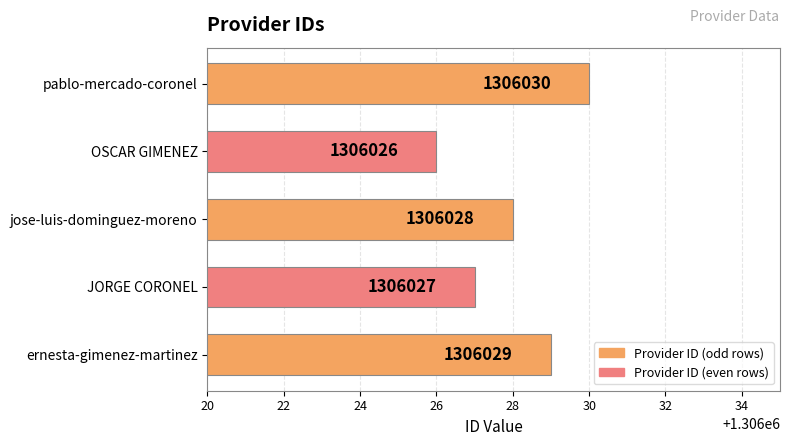

Is it true that the value at pablo-mercado-coronel is 1306030?

True